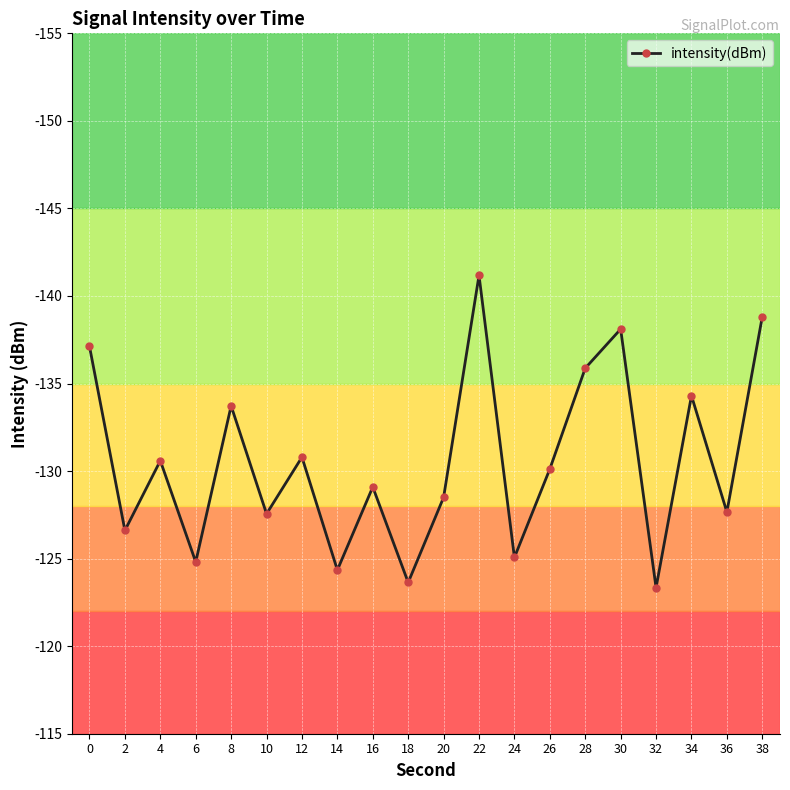

Read the value at 14.

-124.3